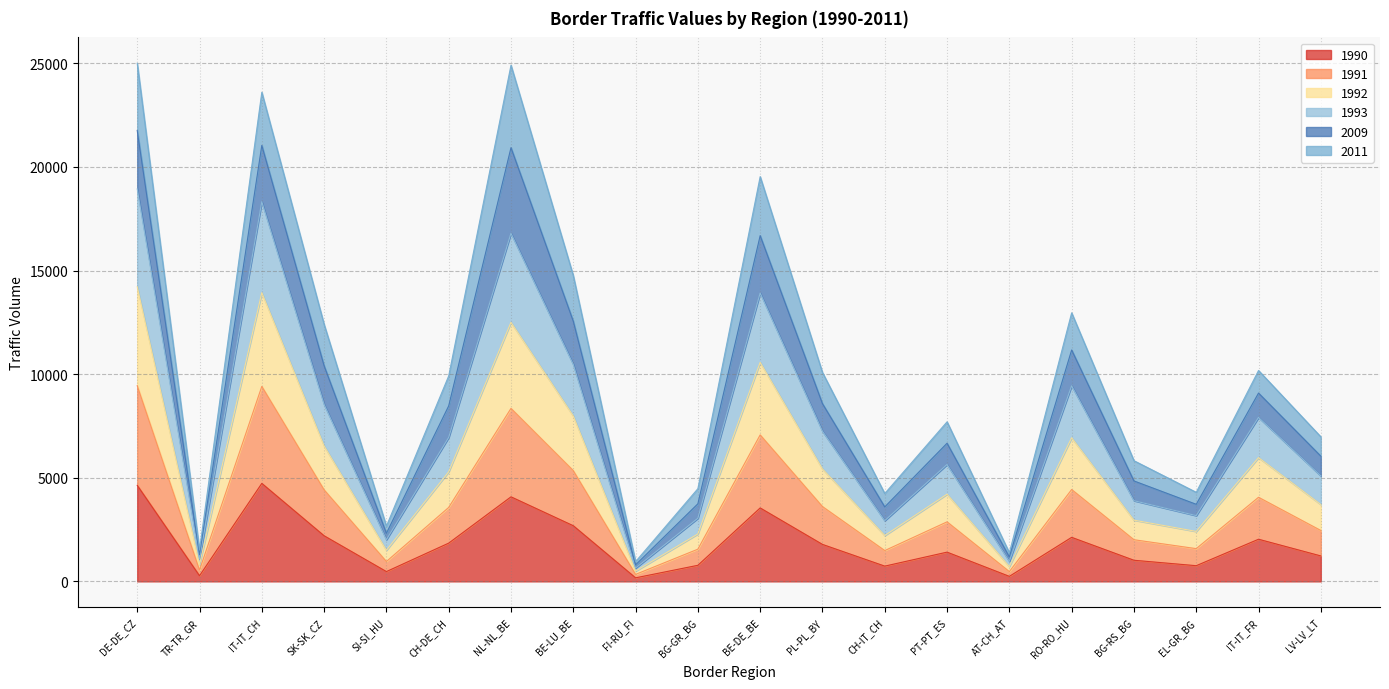

Which series has the largest total across all categories?

1993